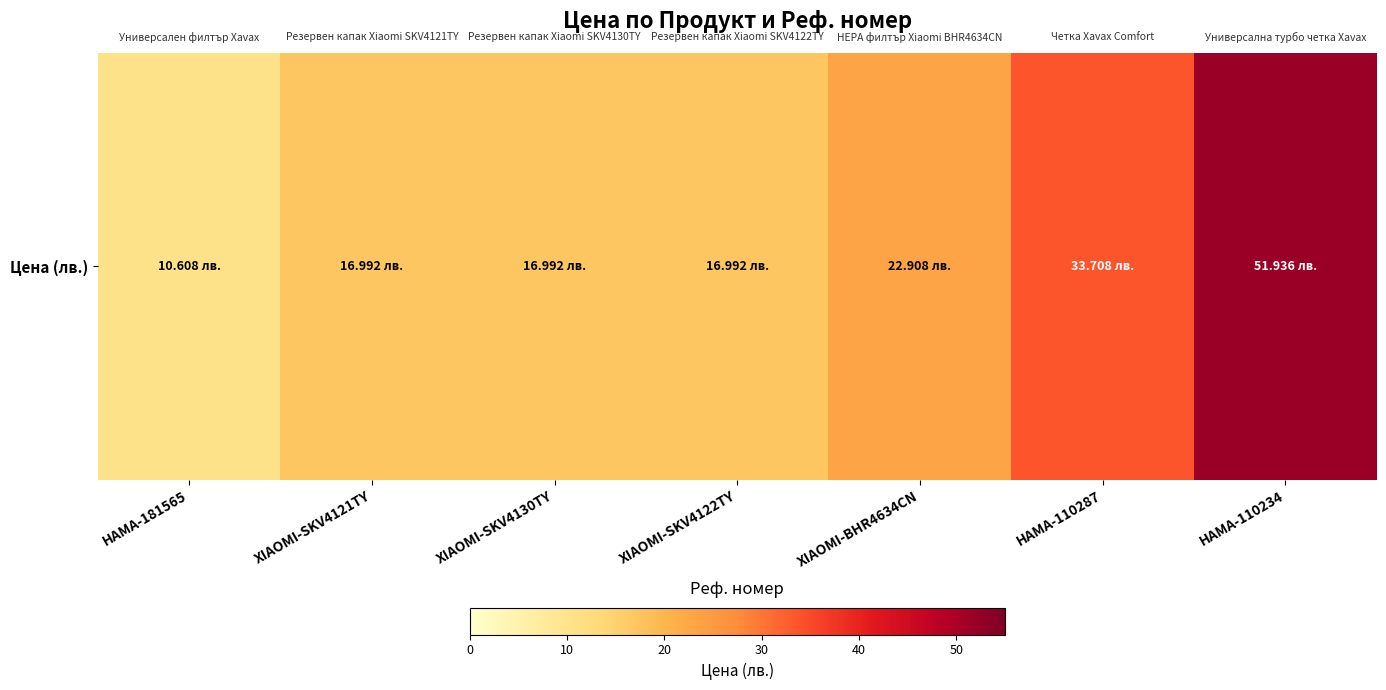

Reading right to left, extract all data points from this chart.

HAMA-110234=51.9	HAMA-110287=33.7	XIAOMI-BHR4634CN=22.9	XIAOMI-SKV4122TY=17.0	XIAOMI-SKV4130TY=17.0	XIAOMI-SKV4121TY=17.0	HAMA-181565=10.6